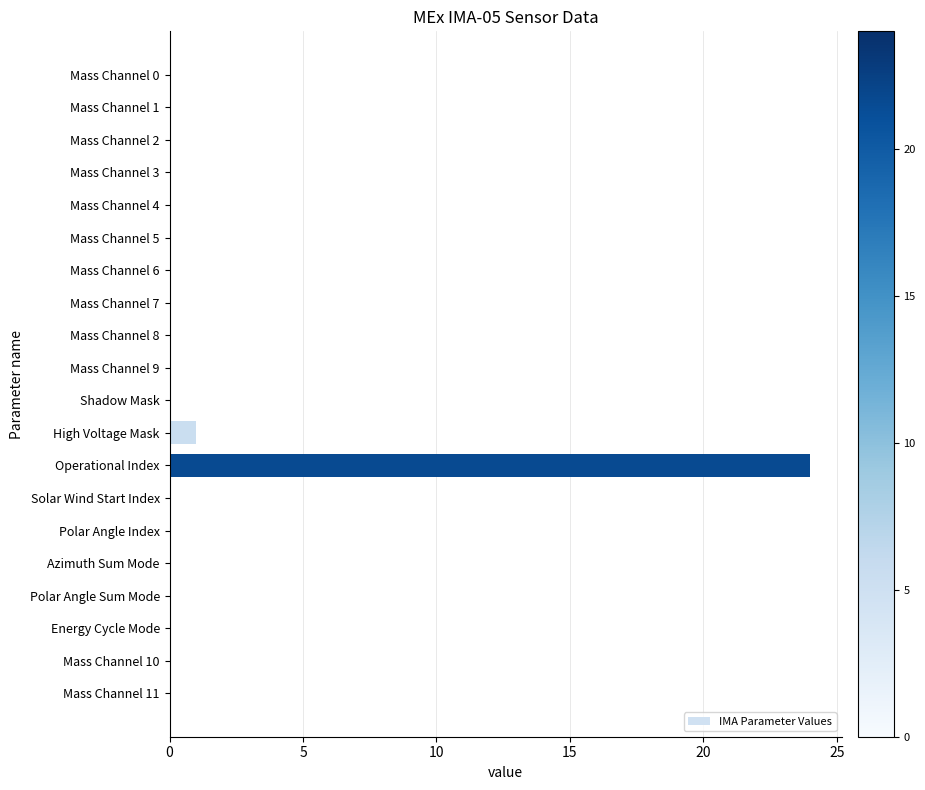

Between Mass Channel 6 and Operational Index, which is larger?

Operational Index